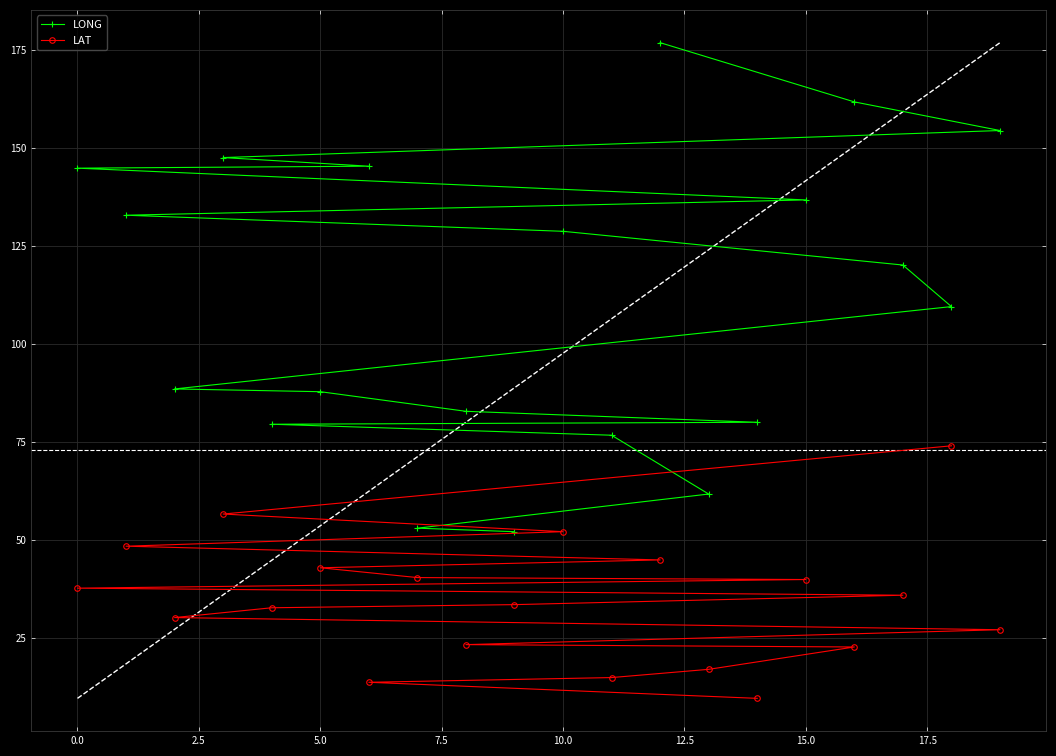

What is the value of the LONG point at the 7th from the left?

82.9